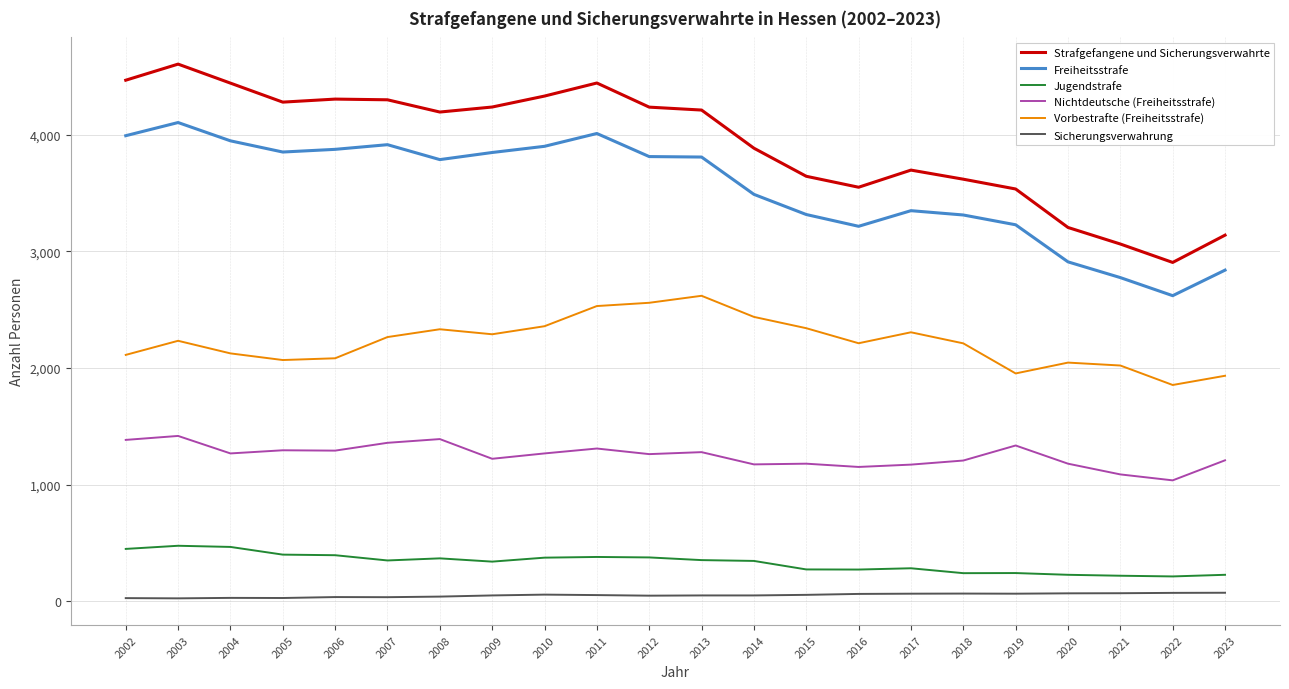

In Jugendstrafe, how many points are lower than both neighbors (excluding endpoints)?

5